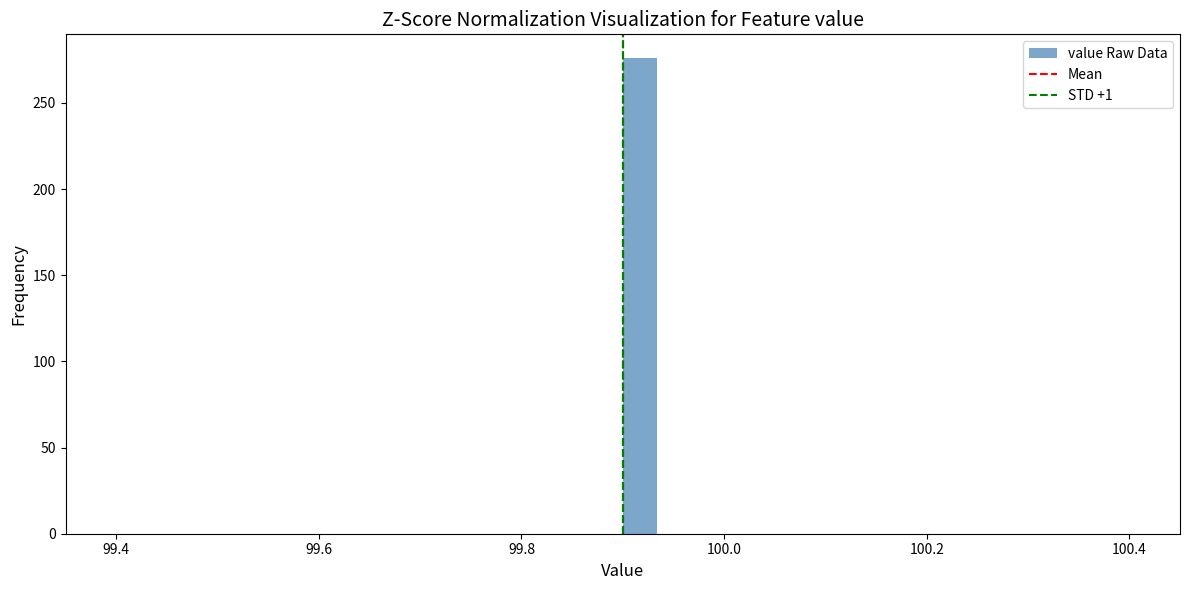

Read against the x-axis, roughly where is the centre of the tallest bar?

99.92